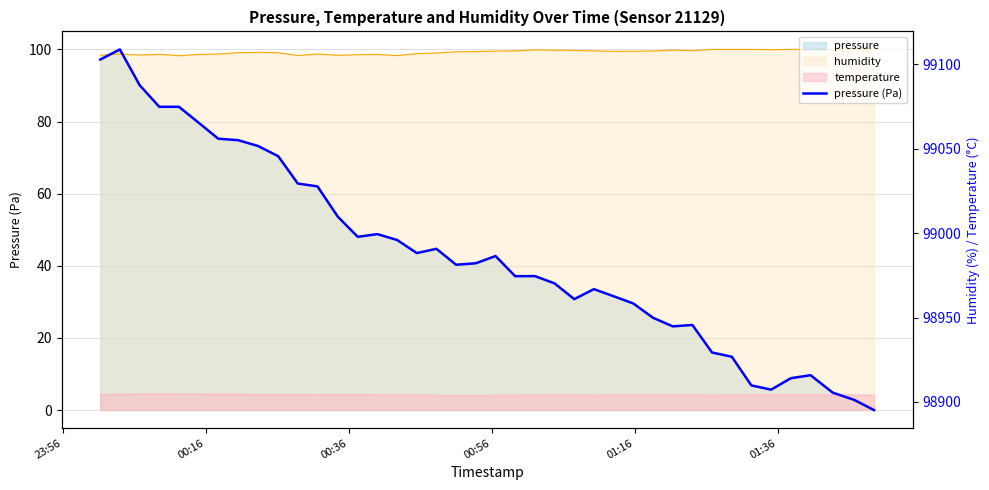

How many points are lower than both their immediate neighbors (excluding endpoints)?

7